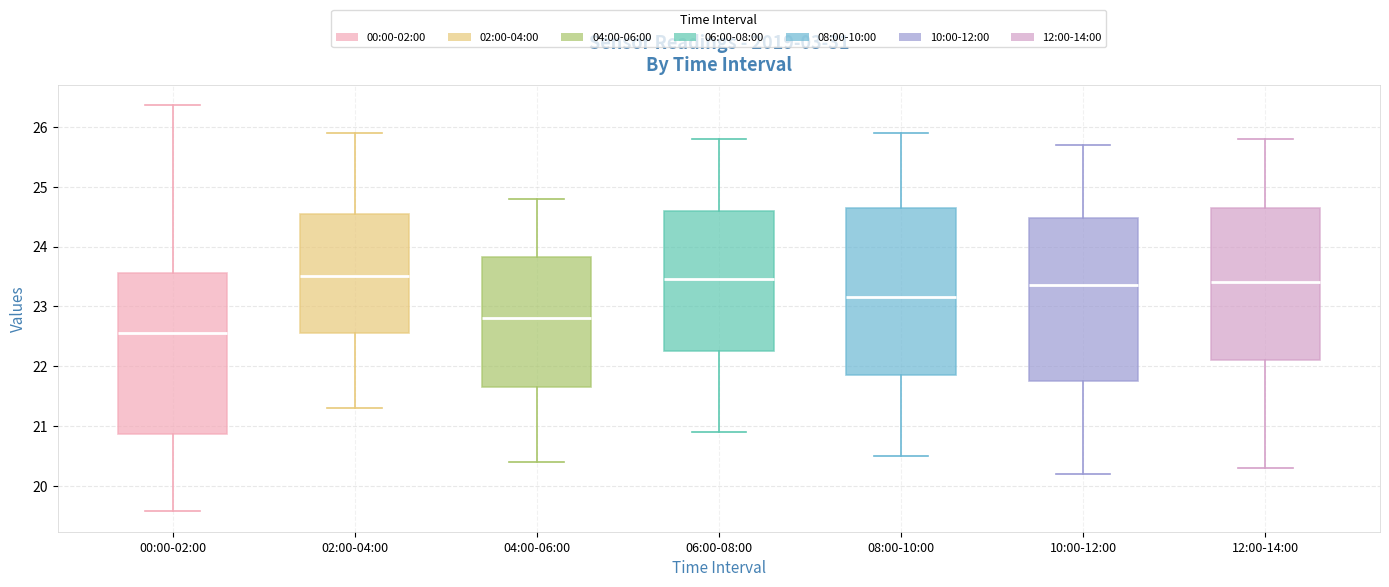

Reading left to right, transcribe this box plot: for each box, give where its median line is, the range the box spans, and where its two whiskers end, as read against the y-axis. The values are not printed on the chart, so give them approximately, as read against the axis.

00:00-02:00: median 22.6, box 20.9 to 23.6, whiskers 19.6 to 26.4
02:00-04:00: median 23.5, box 22.6 to 24.6, whiskers 21.3 to 25.9
04:00-06:00: median 22.8, box 21.7 to 23.8, whiskers 20.4 to 24.8
06:00-08:00: median 23.5, box 22.3 to 24.6, whiskers 20.9 to 25.8
08:00-10:00: median 23.2, box 21.9 to 24.7, whiskers 20.5 to 25.9
10:00-12:00: median 23.4, box 21.8 to 24.5, whiskers 20.2 to 25.7
12:00-14:00: median 23.4, box 22.1 to 24.7, whiskers 20.3 to 25.8